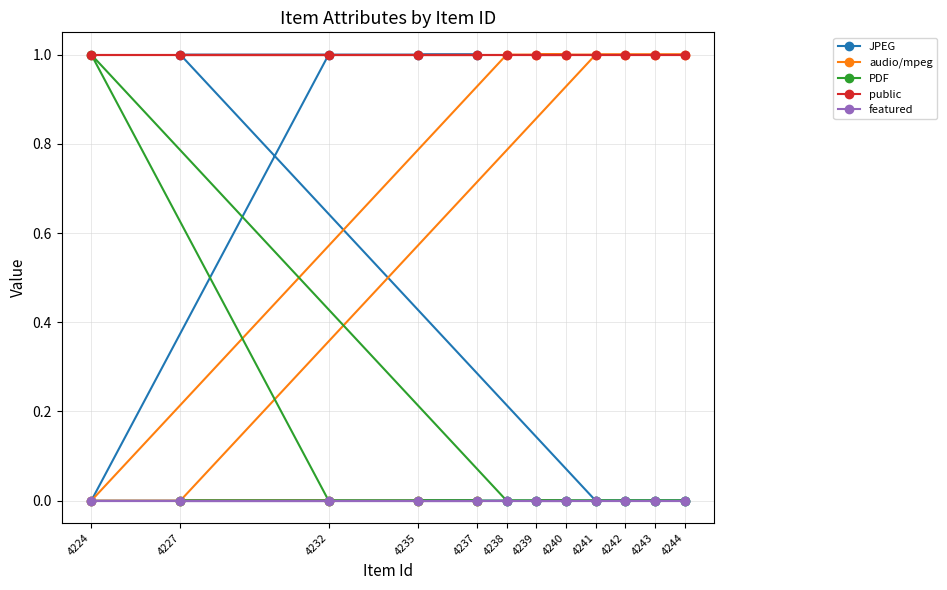

At 4235, list the series in order from smallest to largest.

audio/mpeg, PDF, featured, JPEG, public